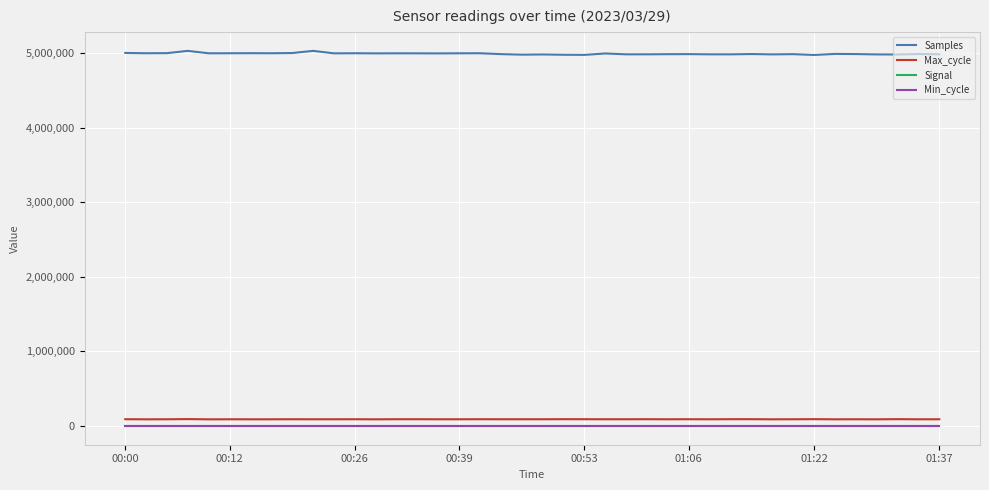

What is the maximum value shown in the chart?

5029221